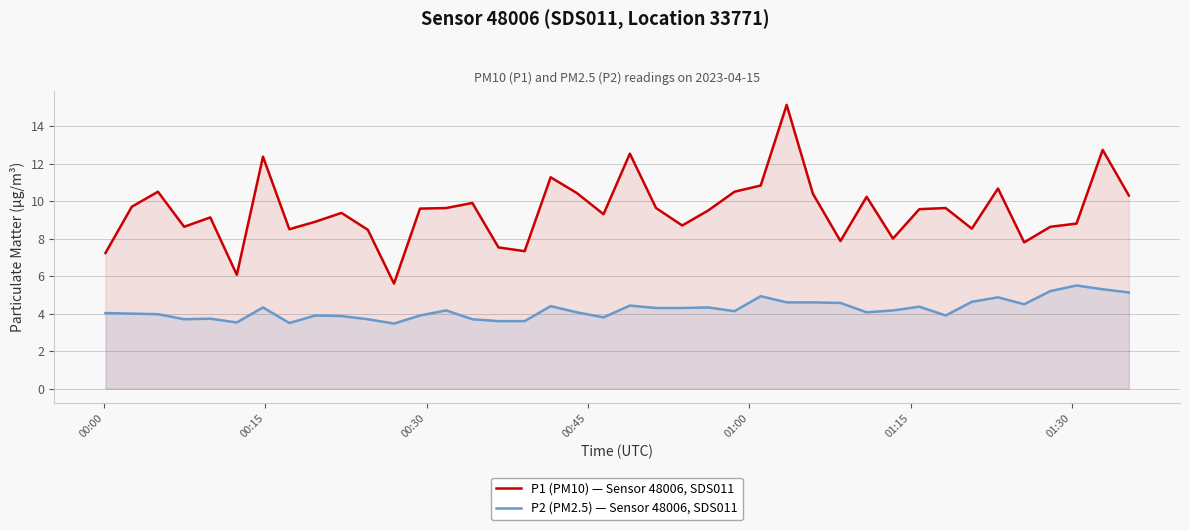

How many categories are shown in the chart?

40